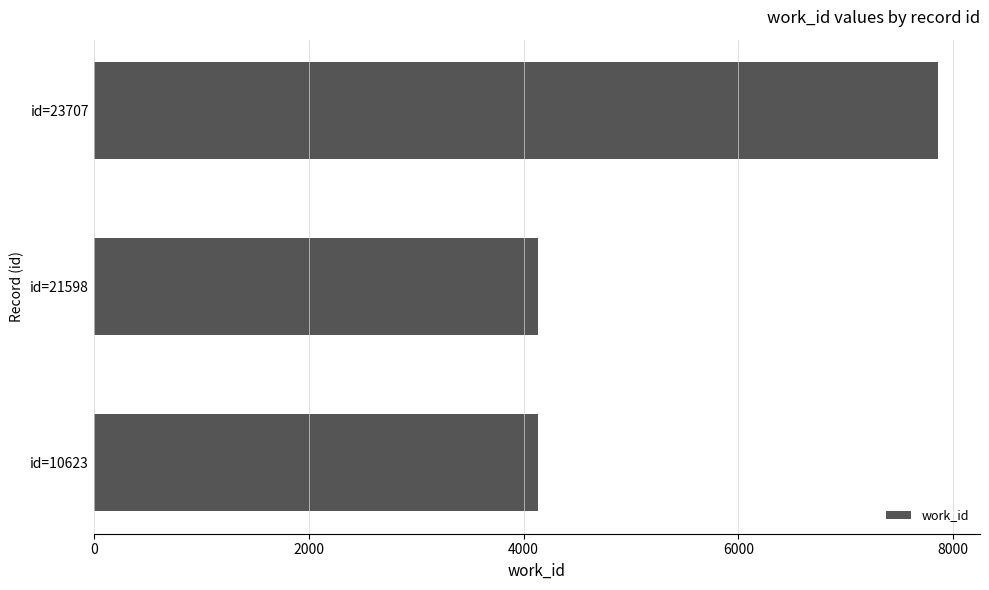

Reading bottom to top, list all the values displayed in this chart.

4136	4136	7856